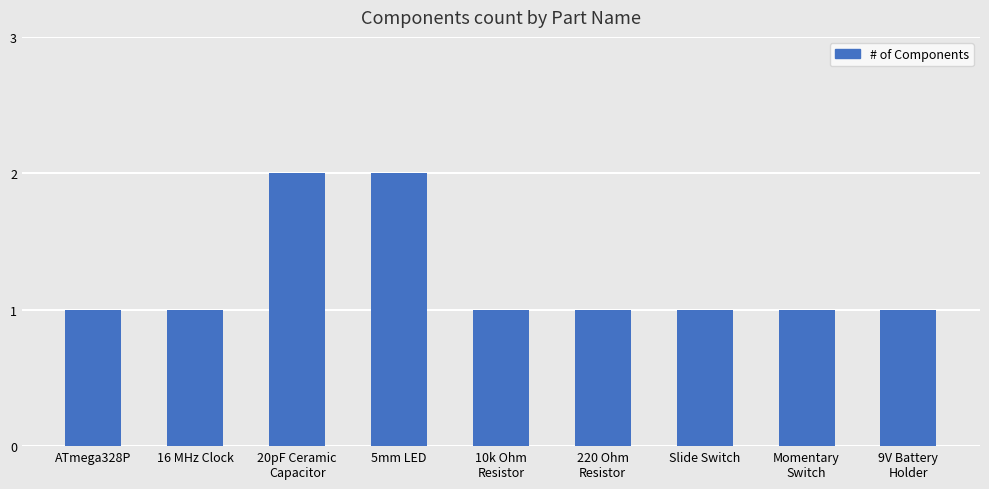

The chart shows a value of 1 at 220 Ohm
Resistor. True or false?

True